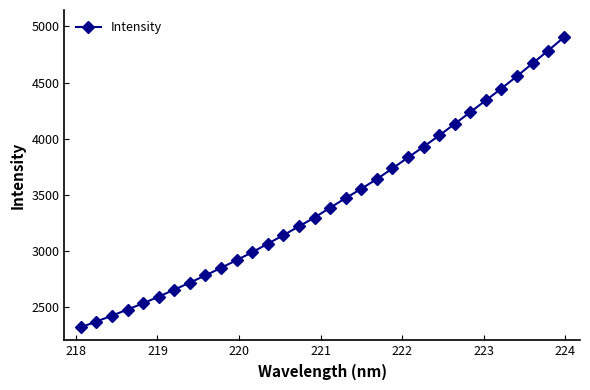

What is the minimum value shown in the chart?

2315.9